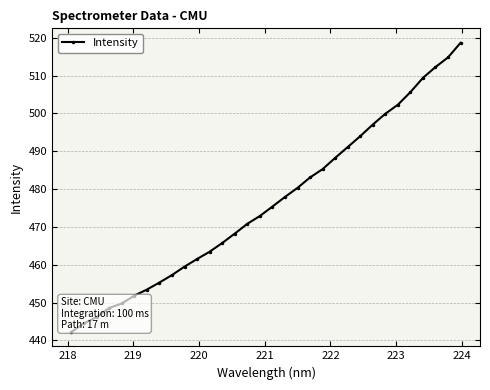

Count the number of data series in this chart.

1